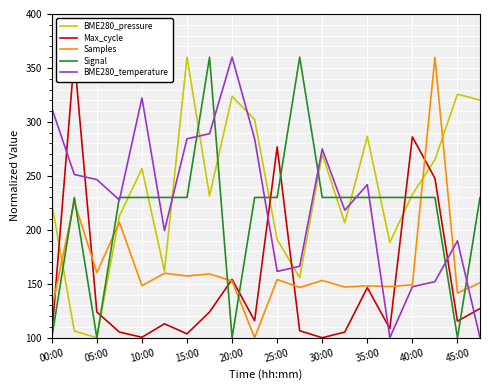

True or false: Max_cycle has a value of 196.9 at 19.

False